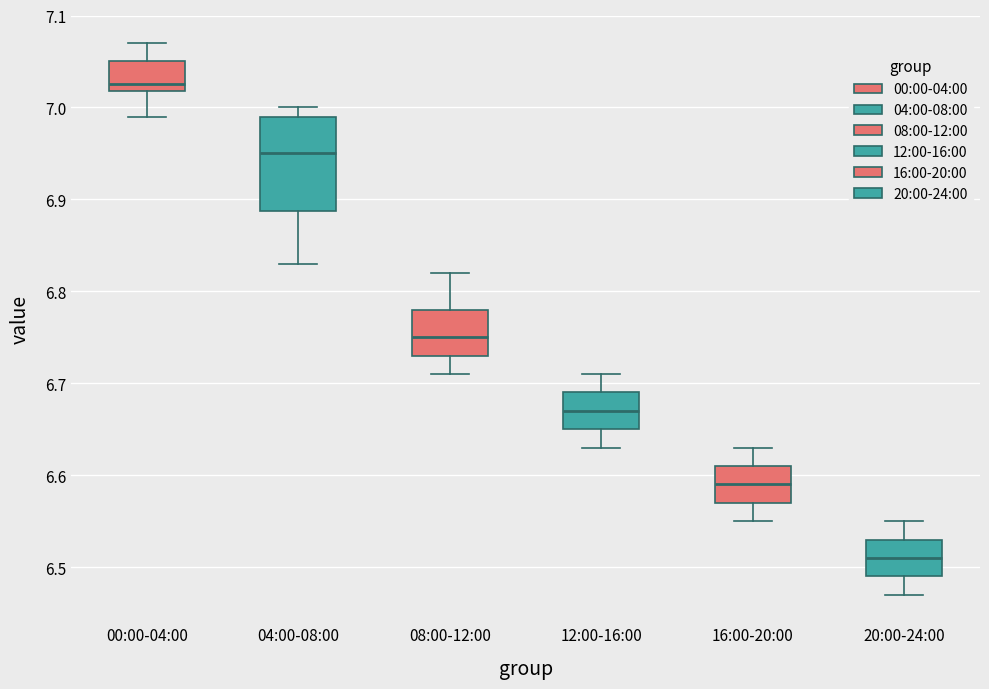

Where does the upper whisker of the box for 16:00-20:00 end on the y-axis? The values are not printed on the chart, so give them approximately, as read against the axis.

6.63